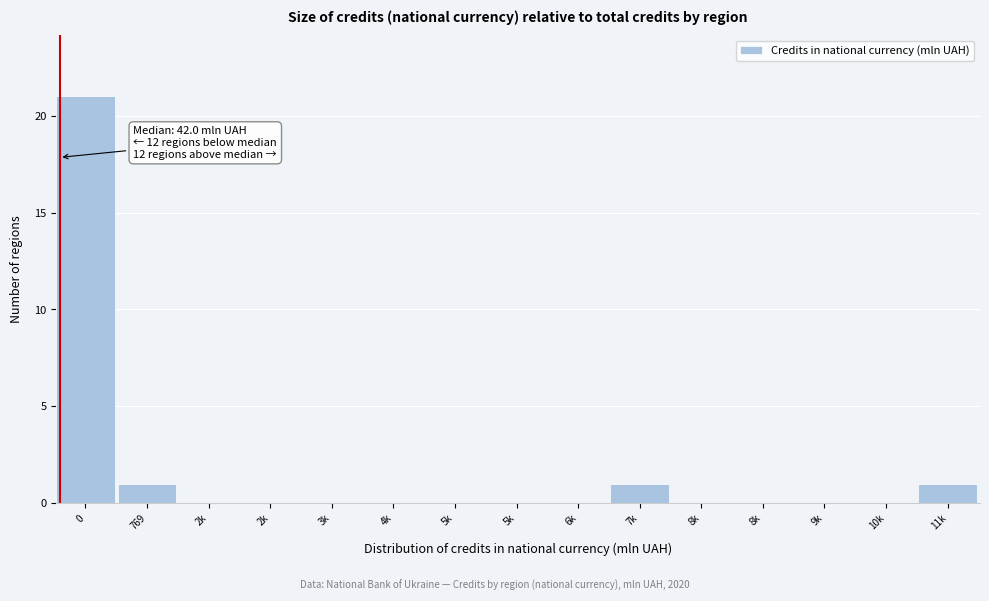

How many categories are shown in the chart?

15